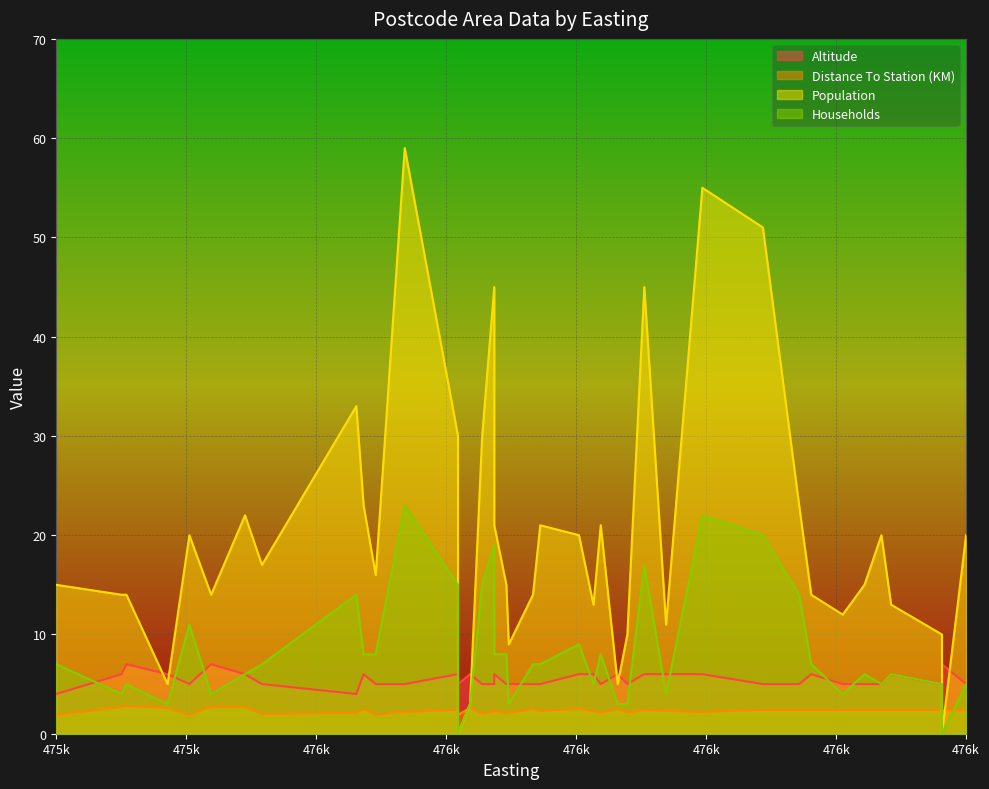

What is the difference between the maximum and minimum values in the Altitude series?

3.0